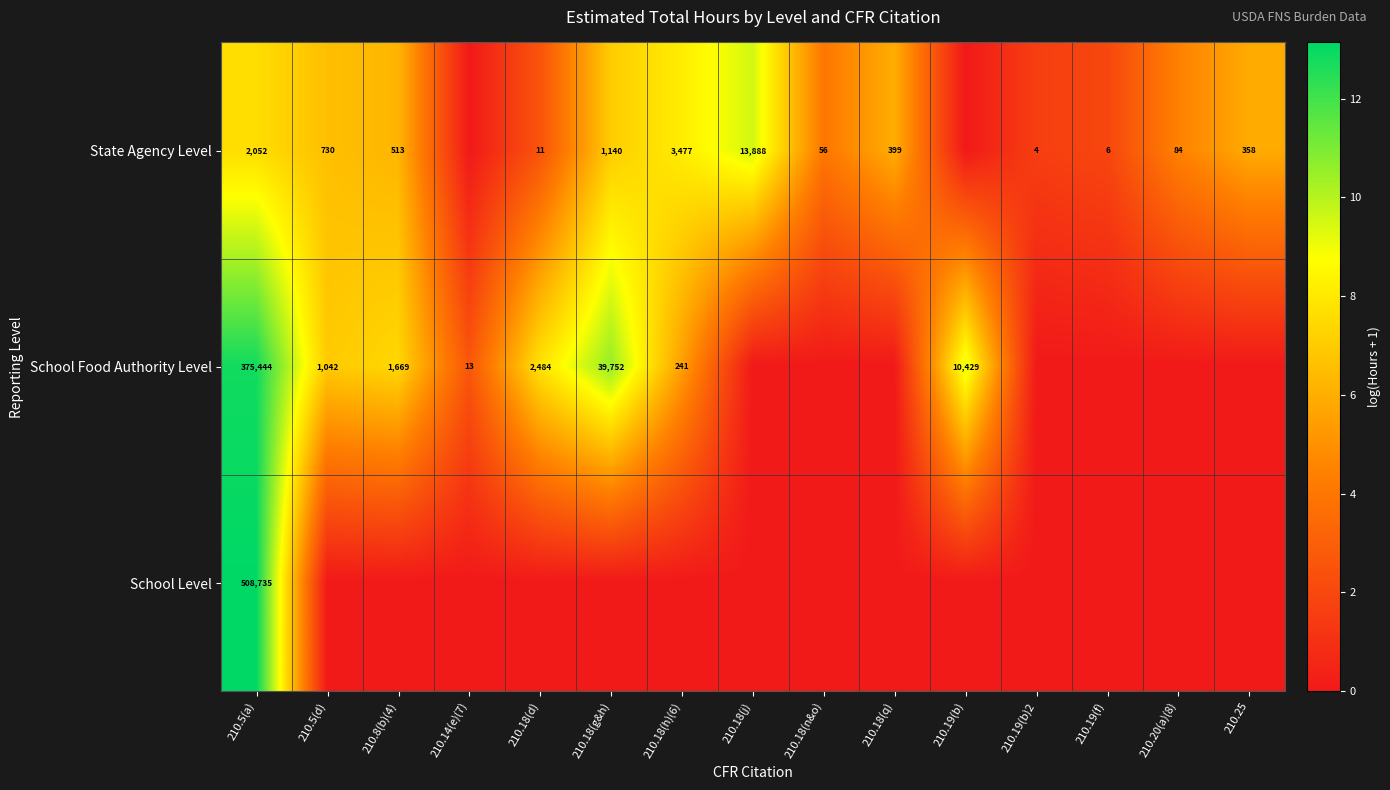

True or false: School Food Authority Level has a value of 241 at 210.18(h)(6).

True